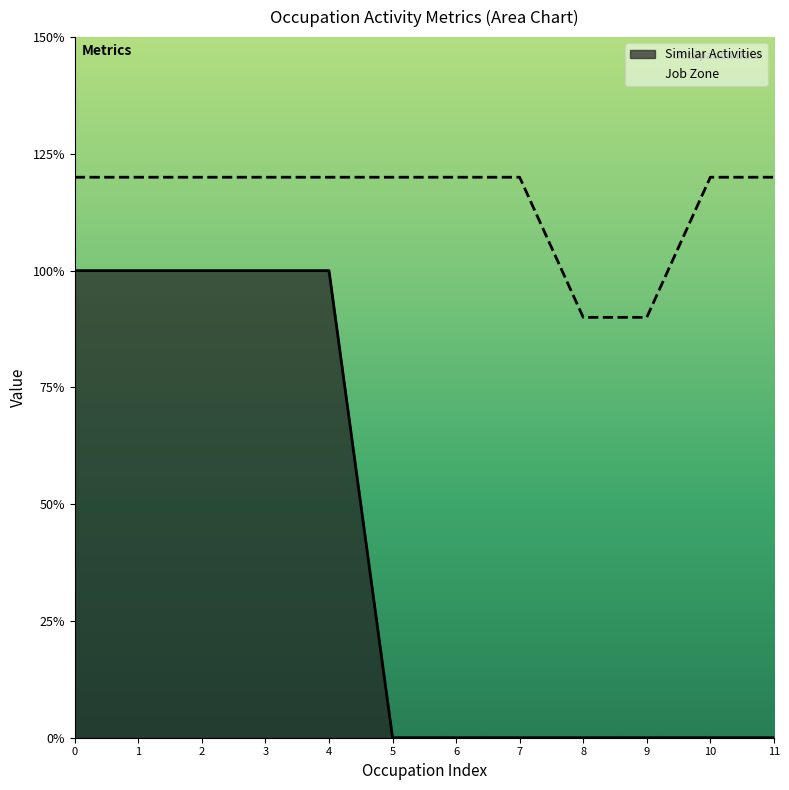

What is the difference between the maximum and second lowest values in the Similar Activities series?

1.0